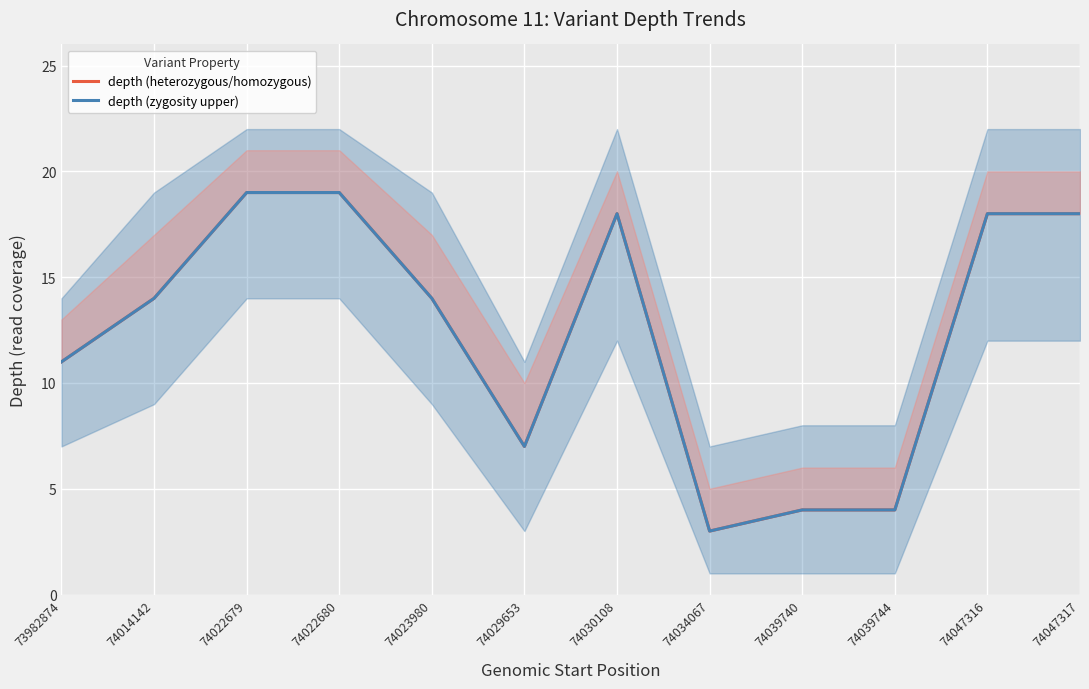

What is the total value across all series at 74039744?

8